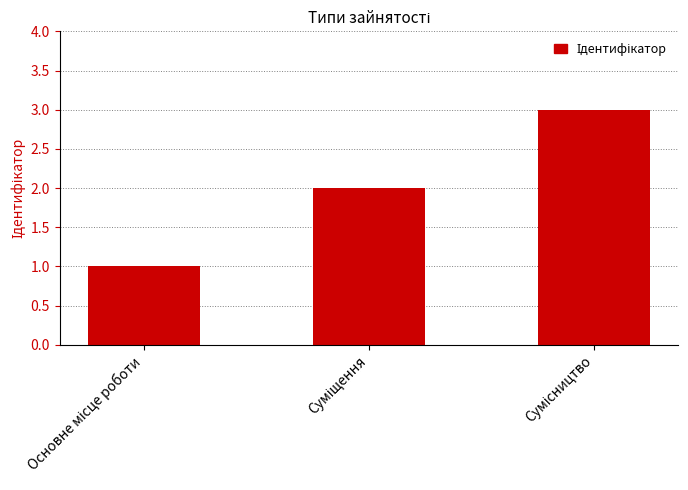

What is the maximum value shown in the chart?

3